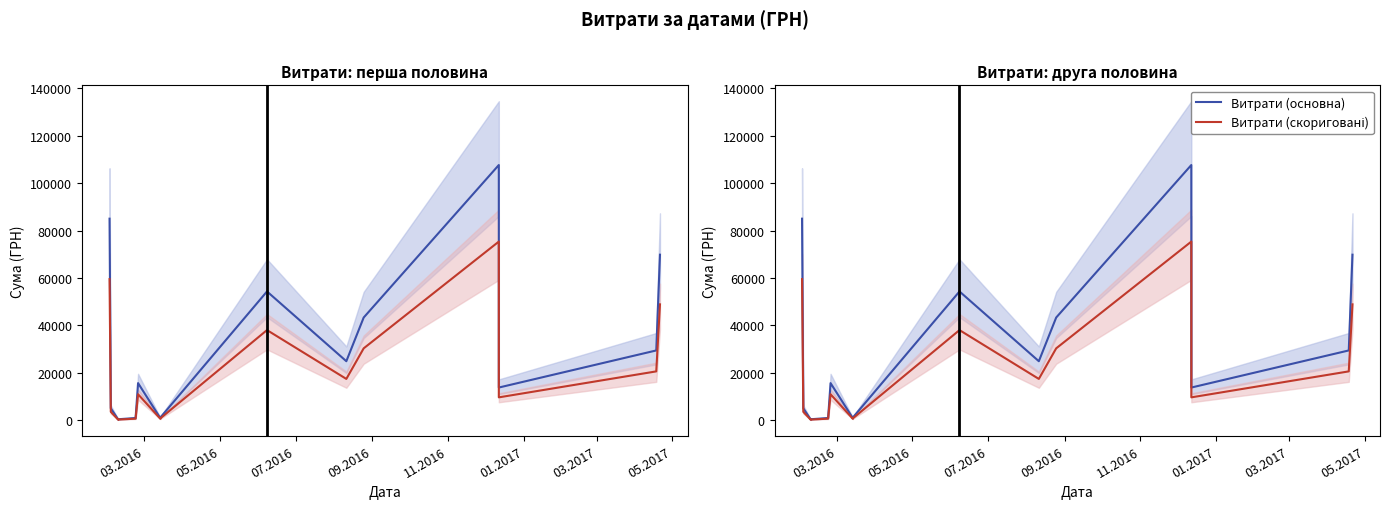

Count the number of data series in this chart.

2